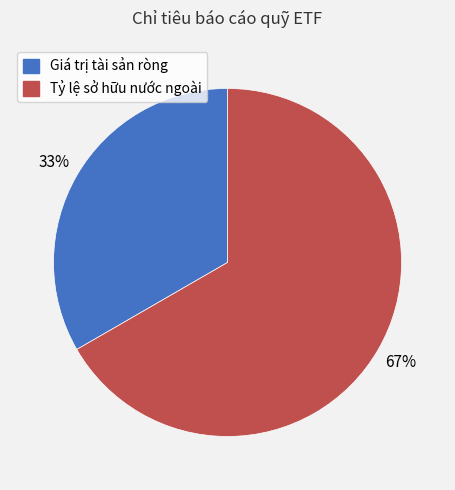

To the nearest percent, what portion does Tỷ lệ sở hữu nước ngoài represent?

67%